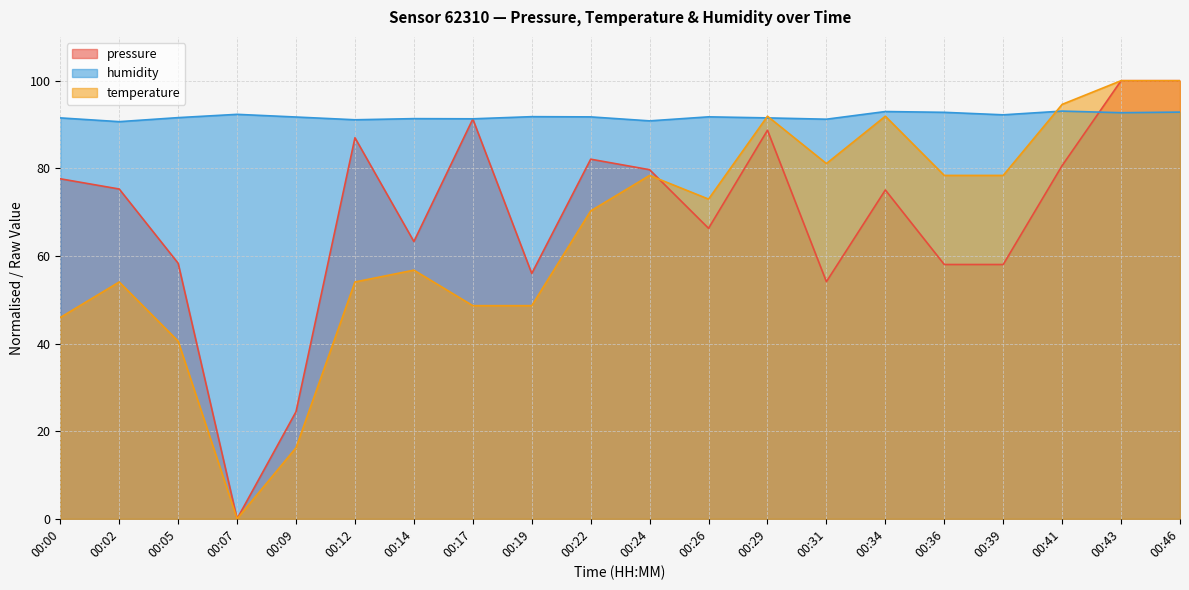

At which label is temperature closest to 50?

00:17